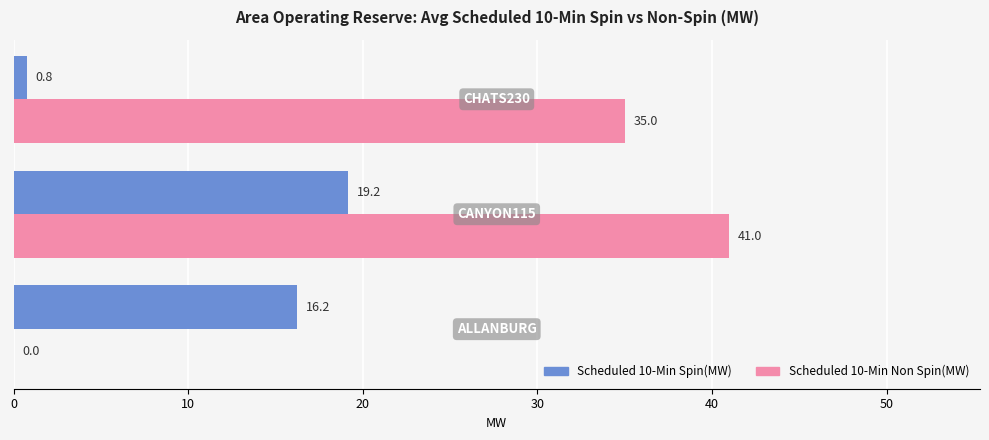

Which series has the largest range (max minus min)?

Scheduled 10-Min Non Spin(MW)